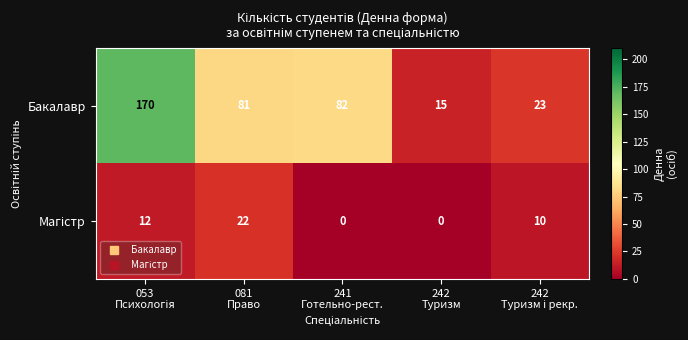

What is the minimum value for Бакалавр?

15